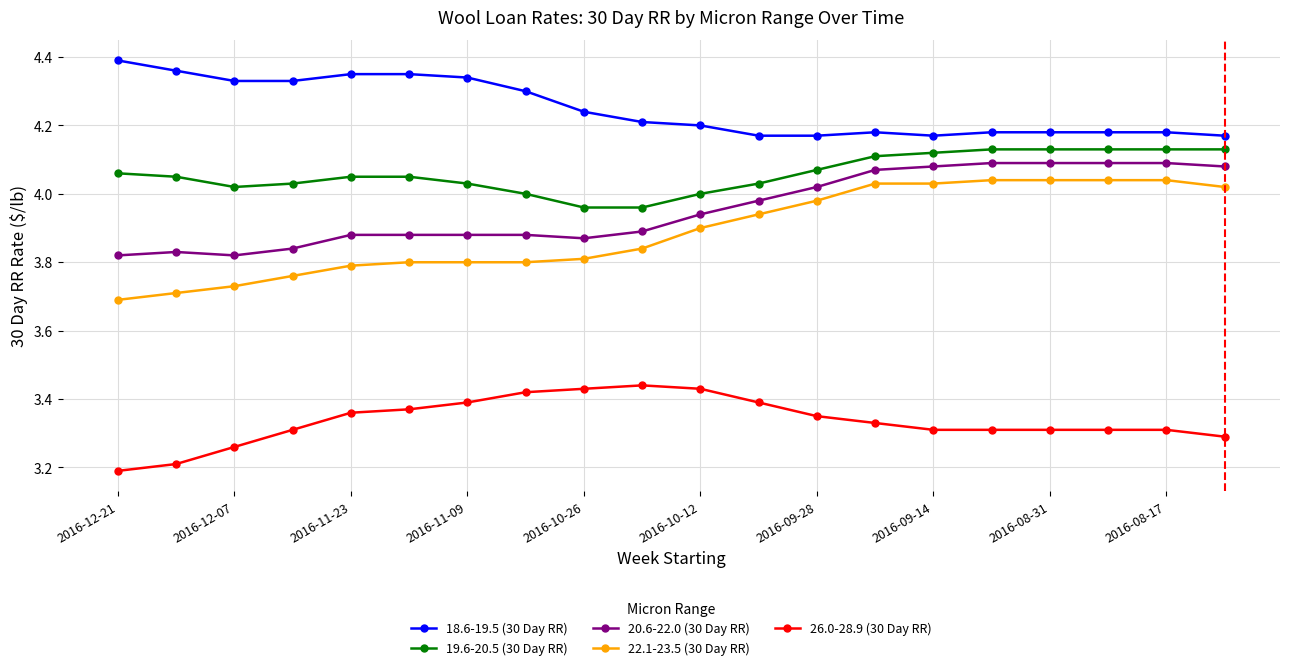

Which series has the largest total across all categories?

18.6-19.5 (30 Day RR)